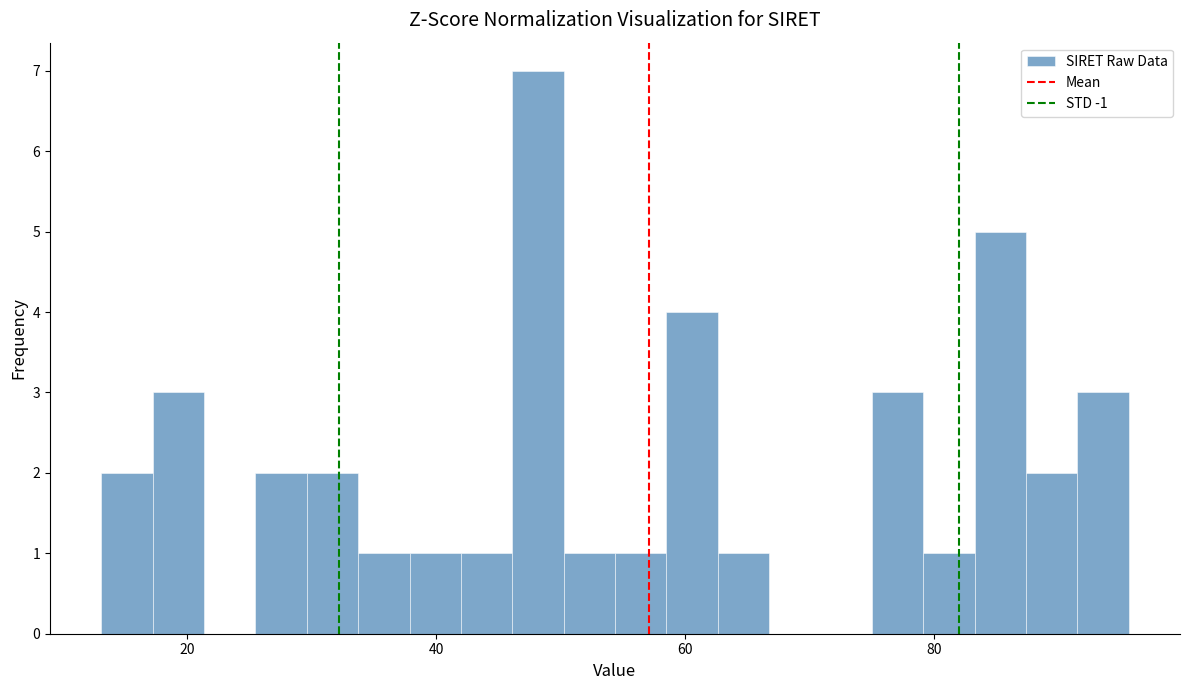

Read against the x-axis, roughly where is the centre of the tallest bar?

48